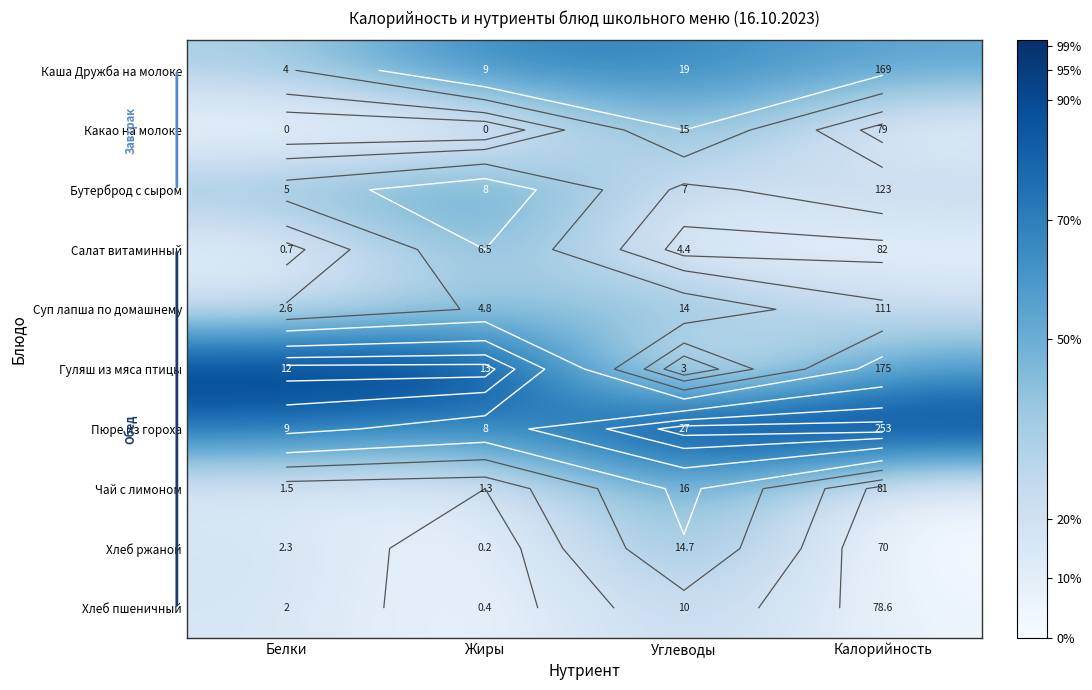

How many distinct data groups are displayed?

10